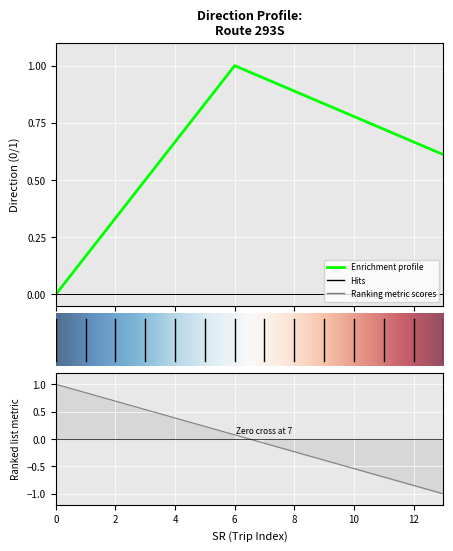

List the labels in order of value, smallest first.

0, 1, 2, 3, 4, 5, 6, 7, 8, 9, 10, 11, 12, 13